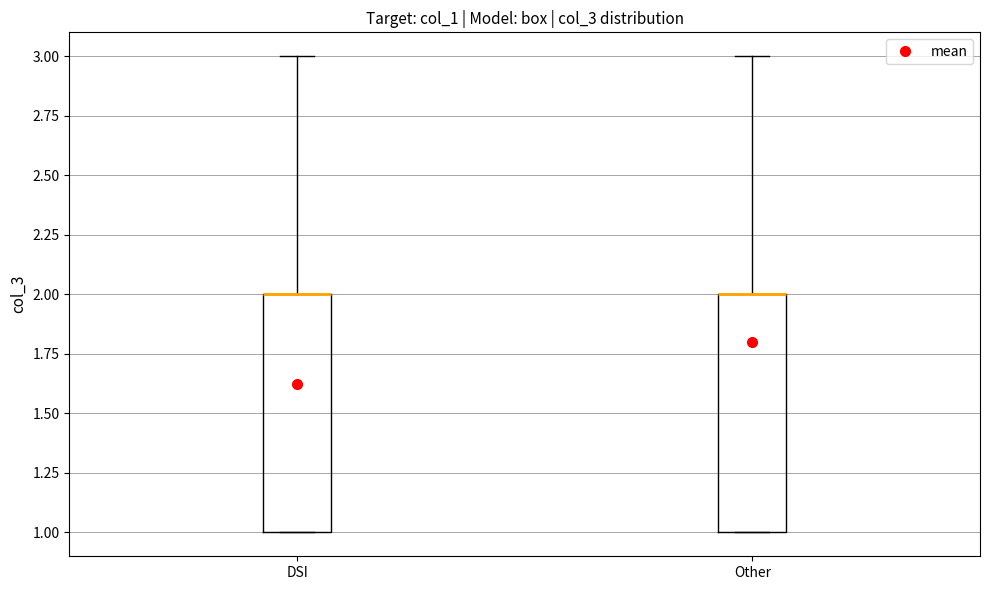

Reading left to right, transcribe this box plot: for each box, give where its median line is, the range the box spans, and where its two whiskers end, as read against the y-axis. The values are not printed on the chart, so give them approximately, as read against the axis.

DSI: median 2 (drawn on the box's upper edge), box 1 to 2, whiskers 1 to 3
Other: median 2 (drawn on the box's upper edge), box 1 to 2, whiskers 1 to 3